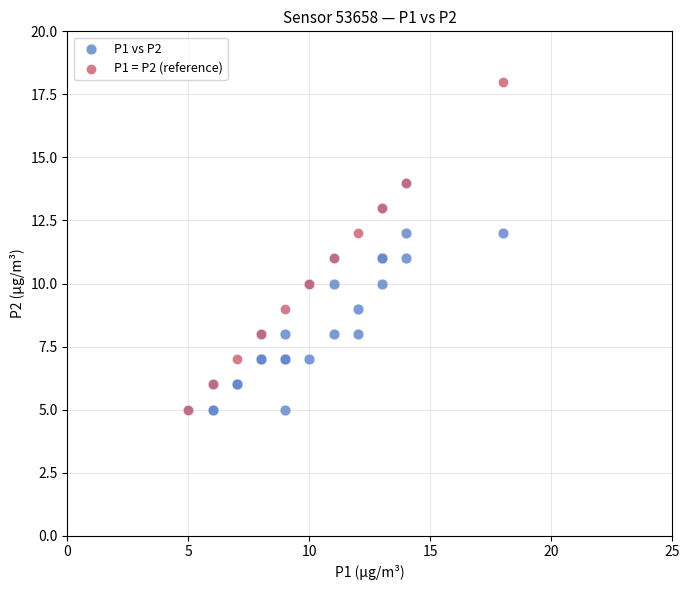

Which series has the widest spread of Y values?

P1 = P2 (reference)